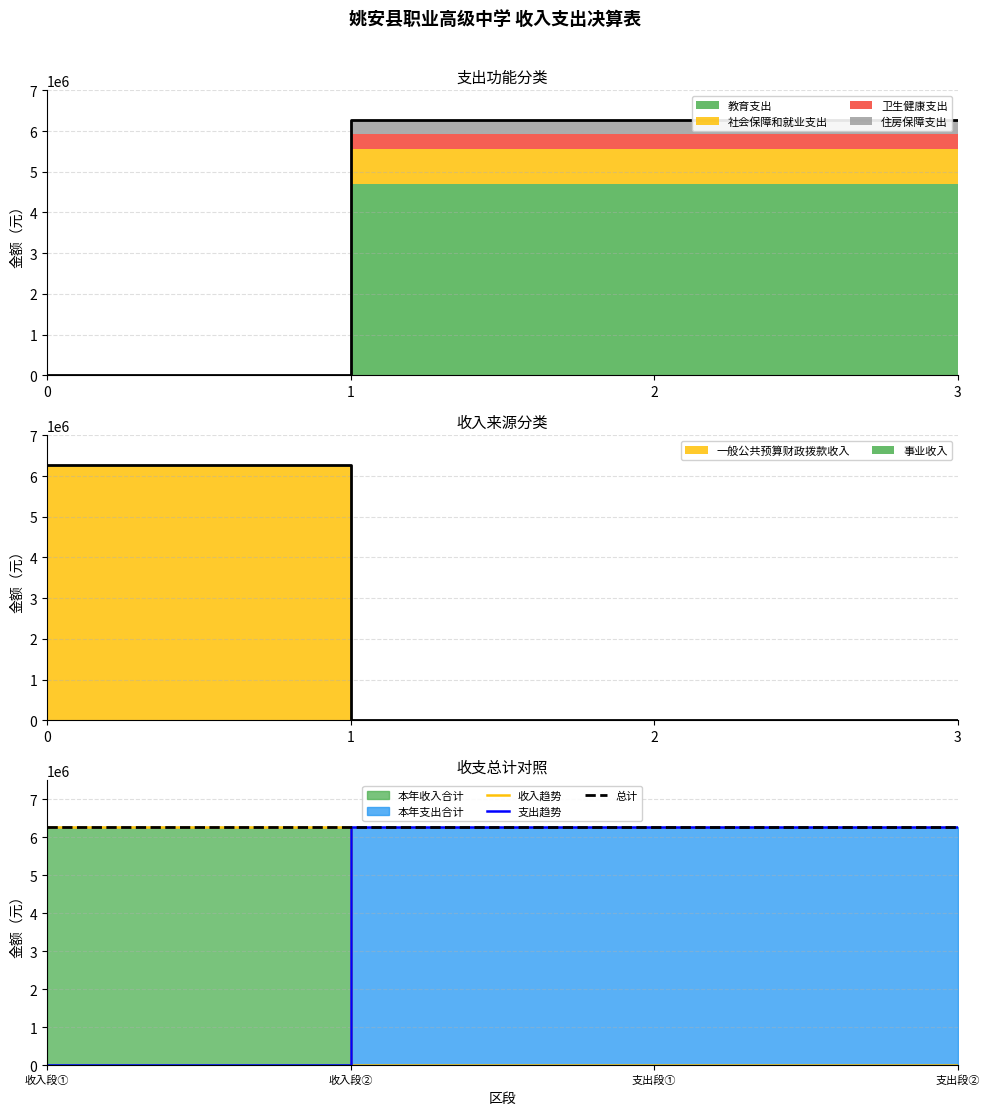

Between 0 and 1, which series saw the biggest shift?

支出合计